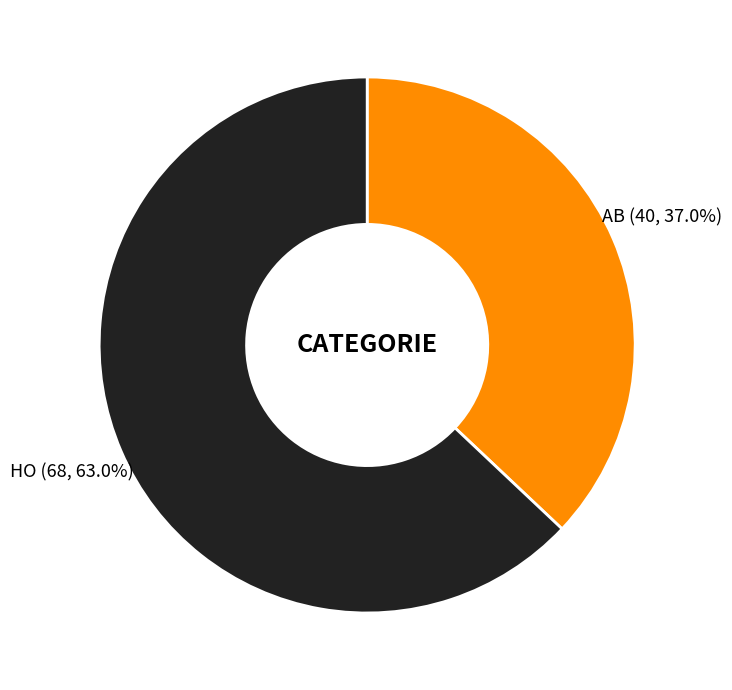

How many slices are in this pie chart?

2